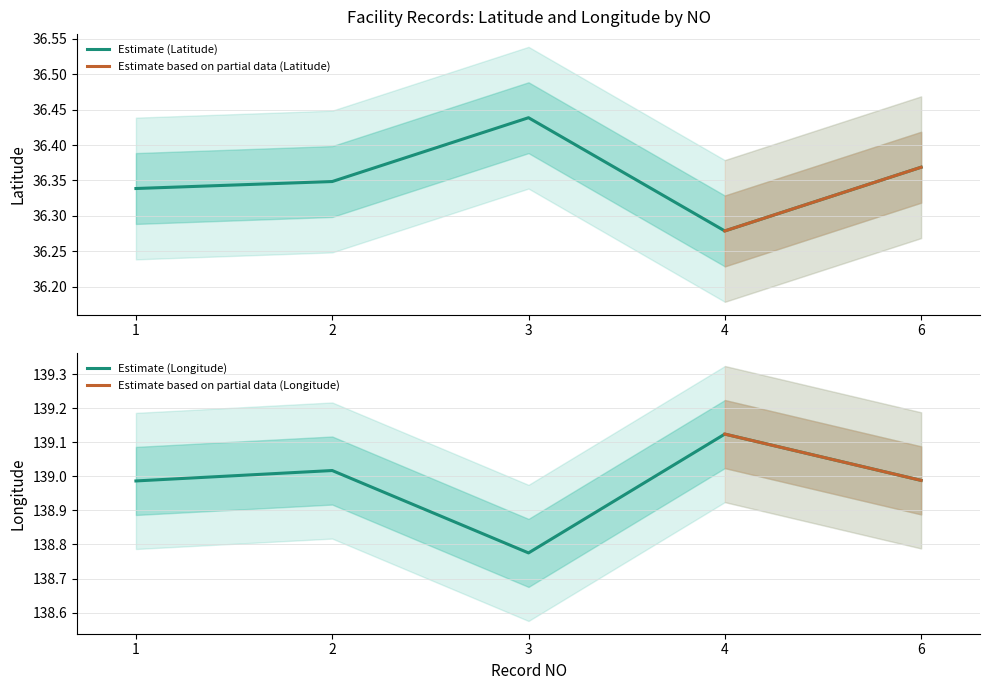

List the series in order of their peak value, lowest first.

latitude, longitude